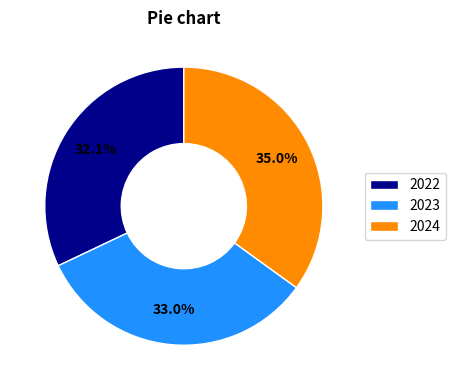

What percentage is NOT represented by 2024?

65.0%